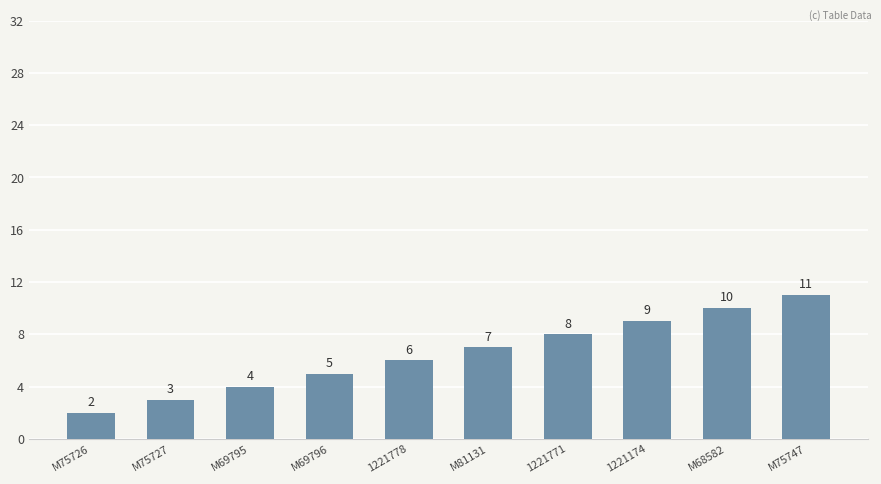

Count the values in the range 4 to 9.

6